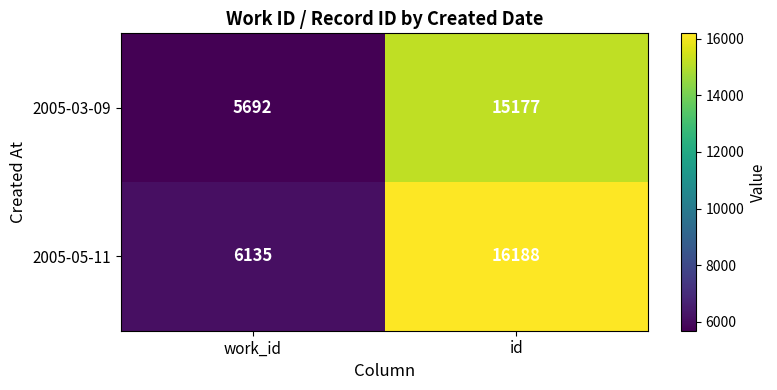

List the series in order of their overall mean, highest first.

2005-05-11, 2005-03-09